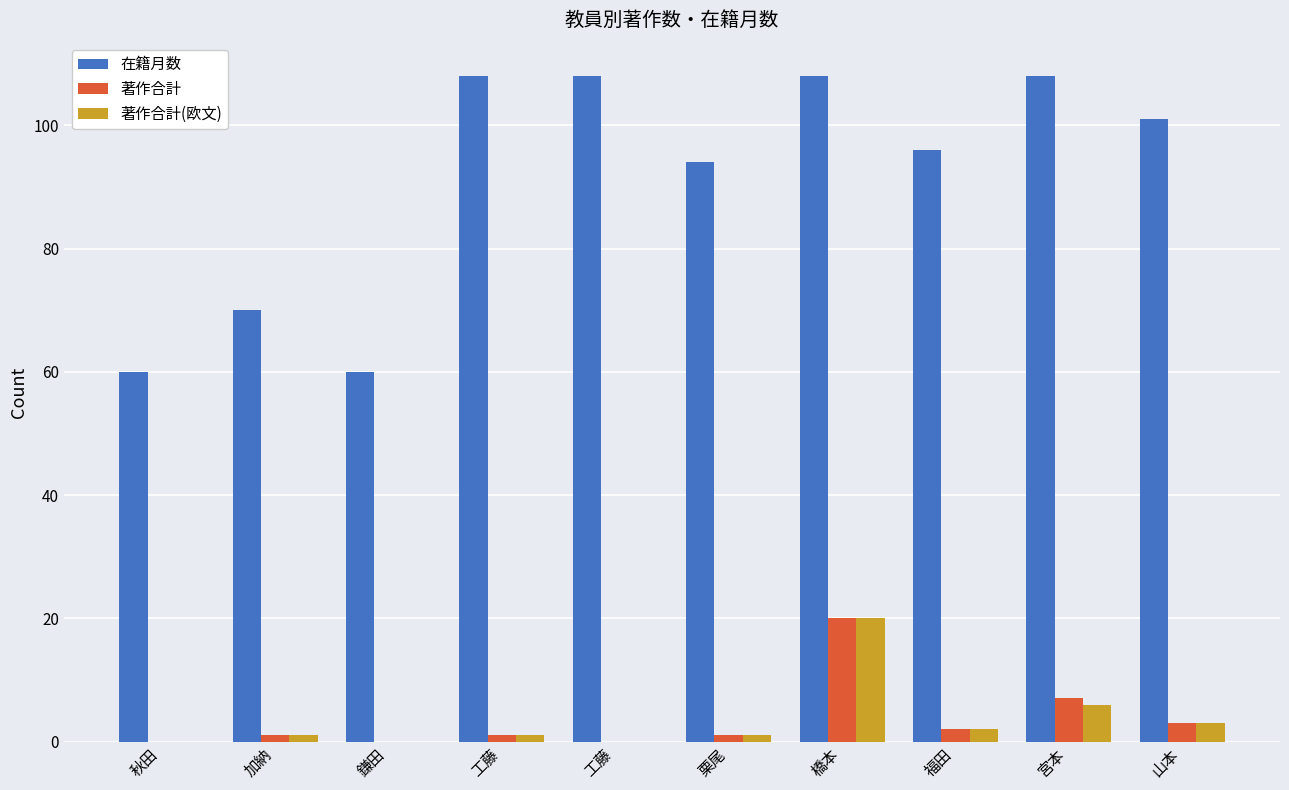

Is the value of 著作合計 at 福田 greater than the value of 著作合計(欧文) at 宮本?

No